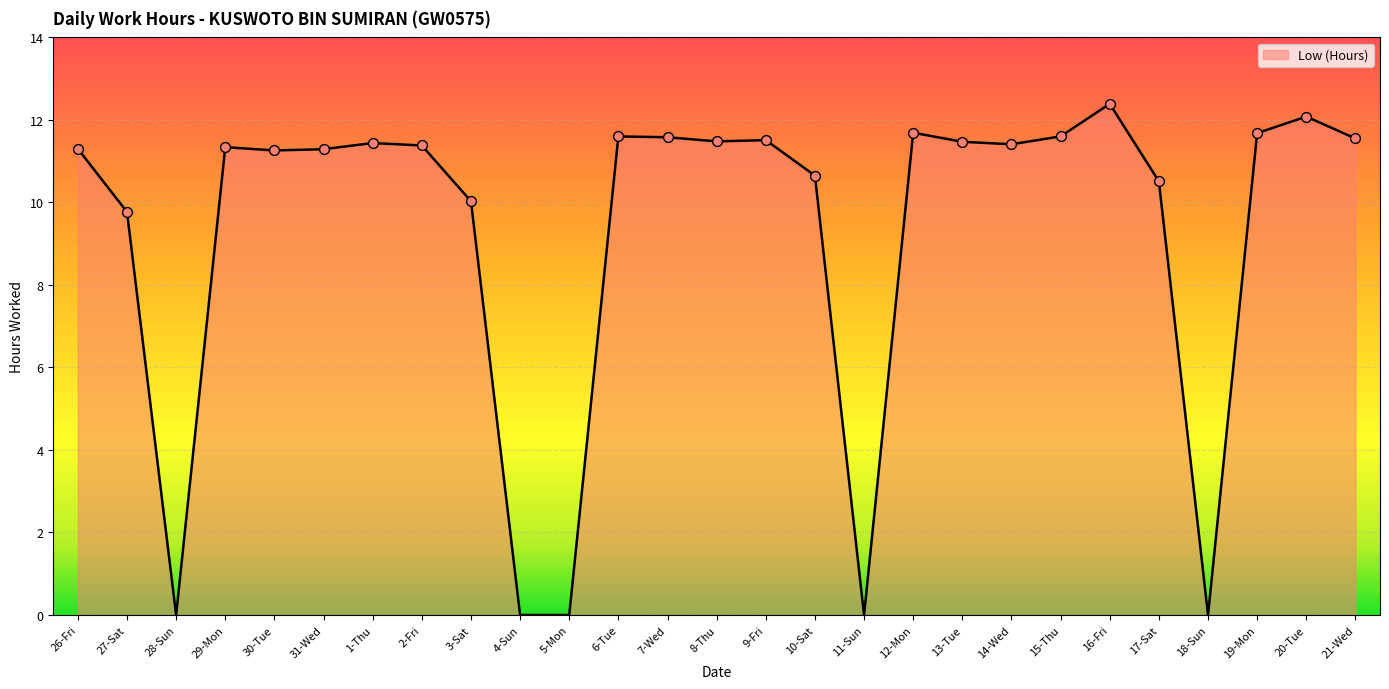

Which has a higher value, 11-Sun or 16-Fri?

16-Fri